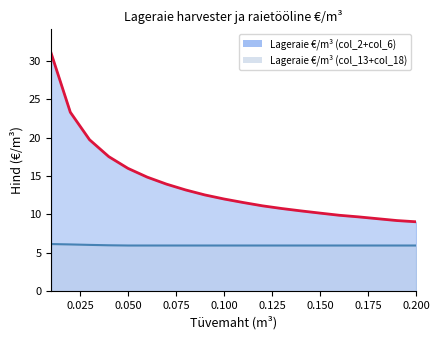

Where is Lageraie €/m³ (col_13+col_18) nearest to the value 6?

0.04